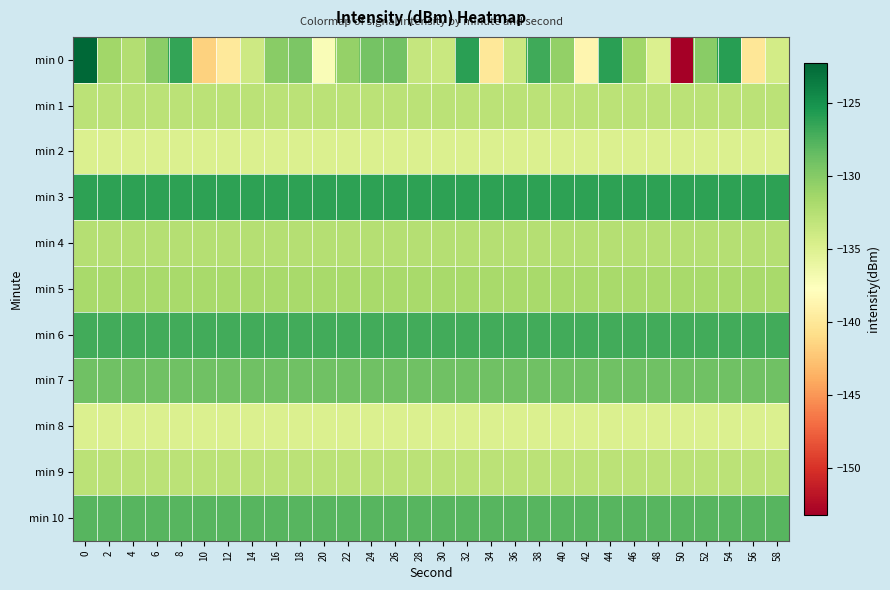

List the series in order of their peak value, lowest first.

min 8, min 2, min 1, min 9, min 4, min 5, min 7, min 10, min 6, min 3, min 0